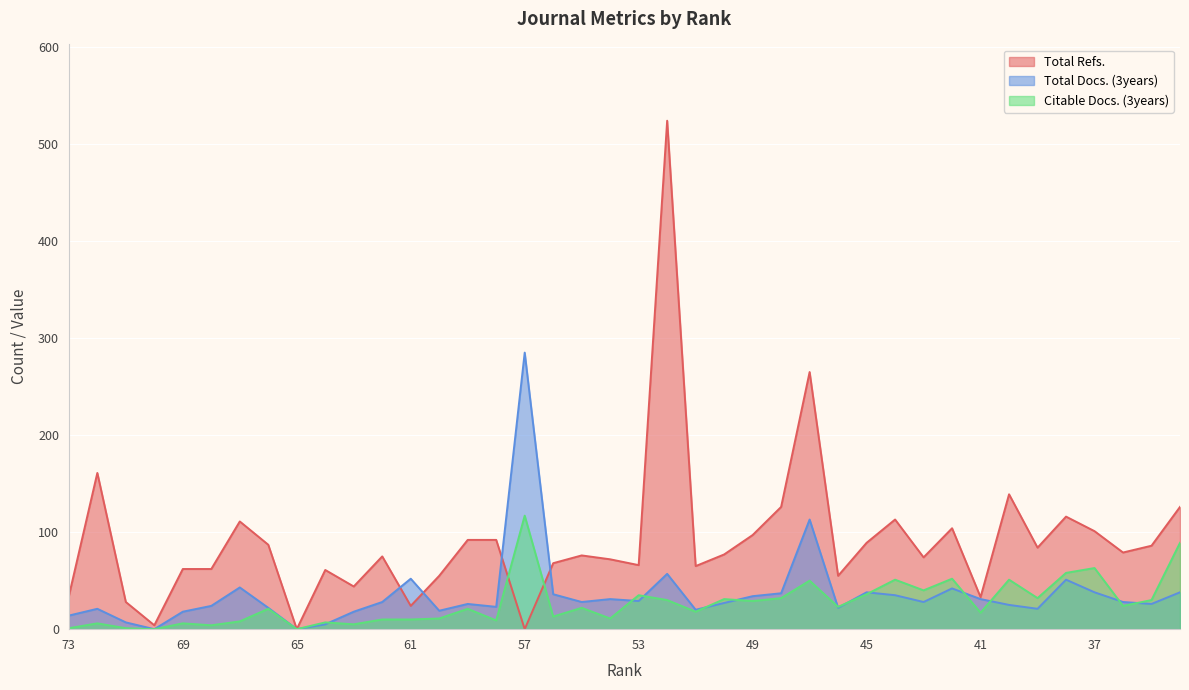

Which series has the largest range (max minus min)?

Total Refs.